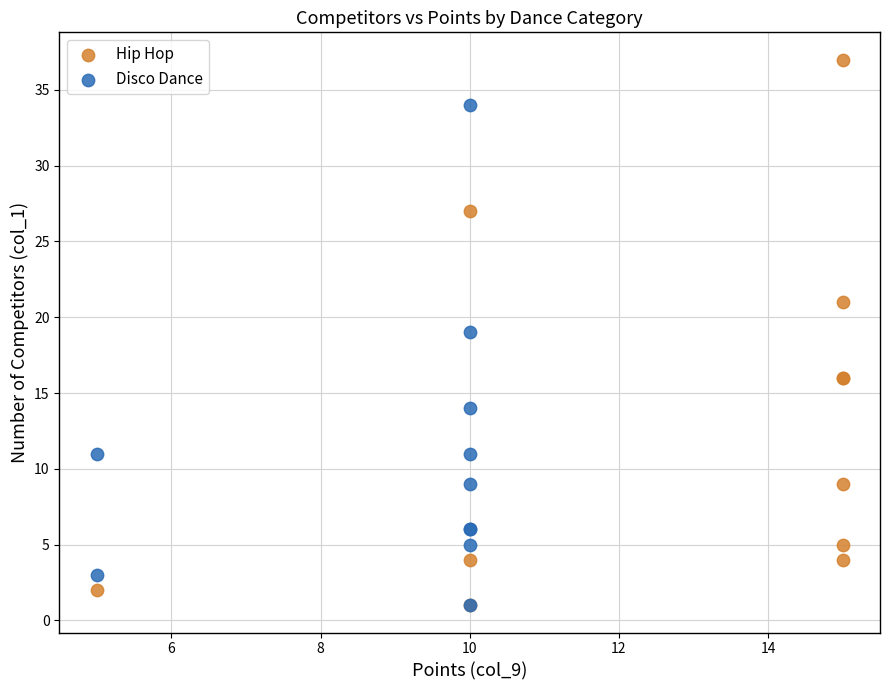

Which series contains the highest Y value?

Hip Hop